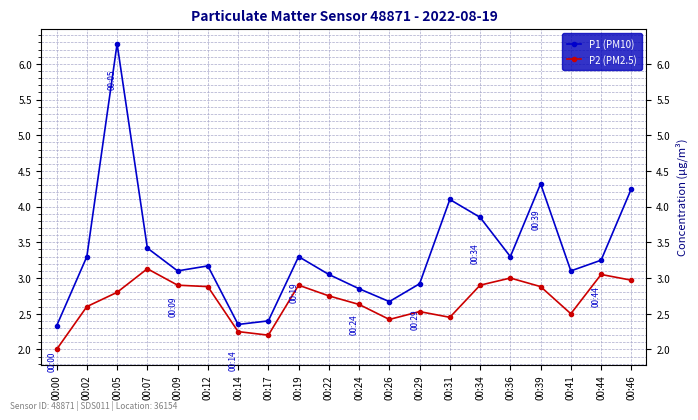

The P2 (PM2.5) series shows 3.7 at 00:26. True or false?

False